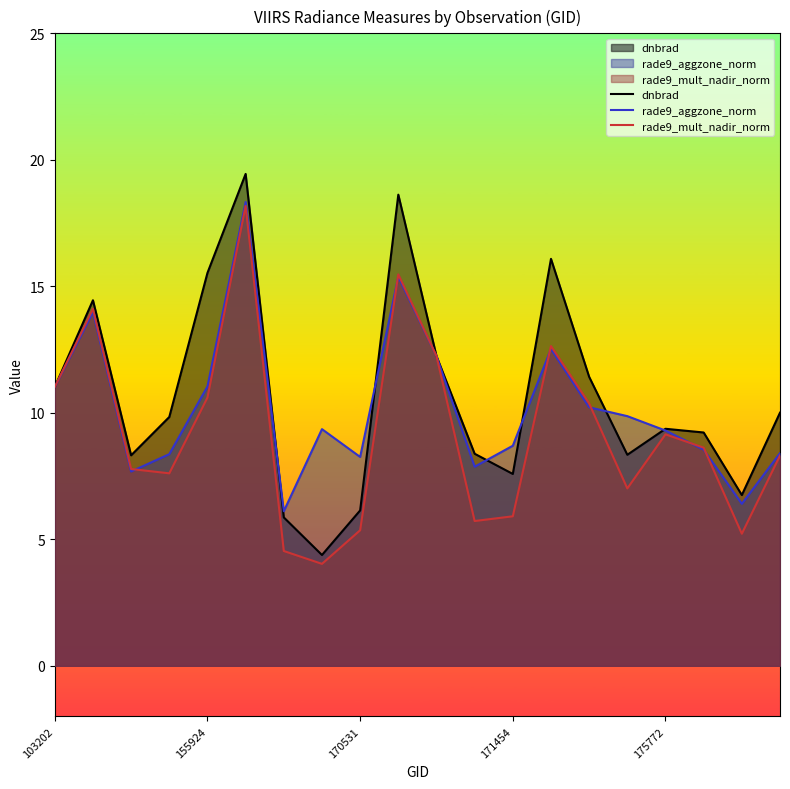

Read the rade9_aggzone_norm value at 6.

6.1